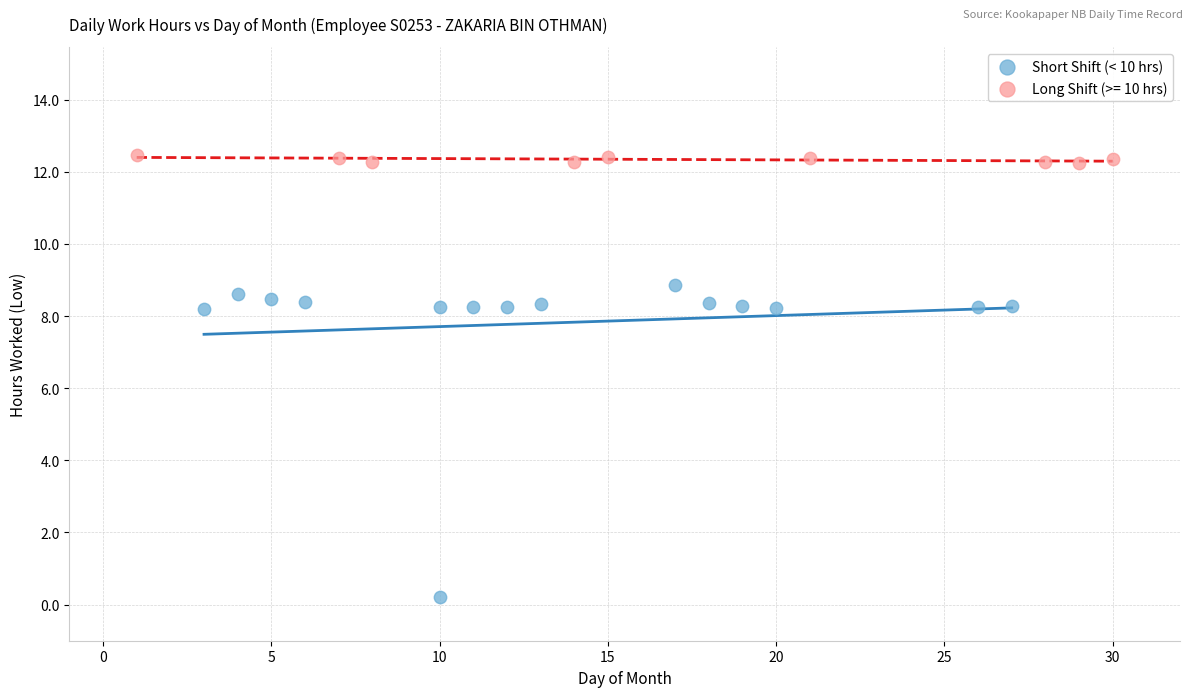

Which series contains the lowest Y value?

Short Shift (< 10 hrs)